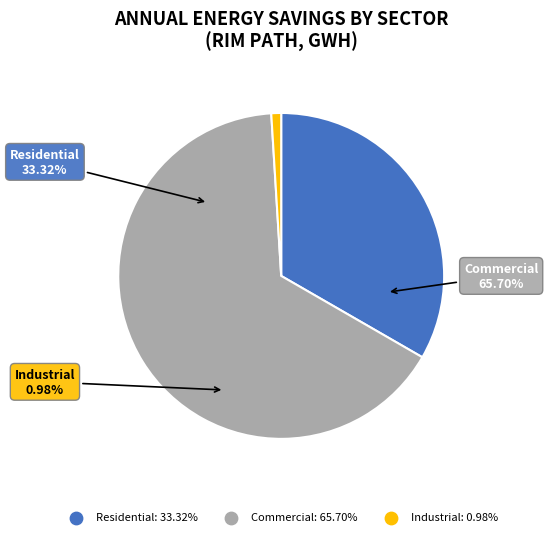

Which category accounts for the majority?

Commercial